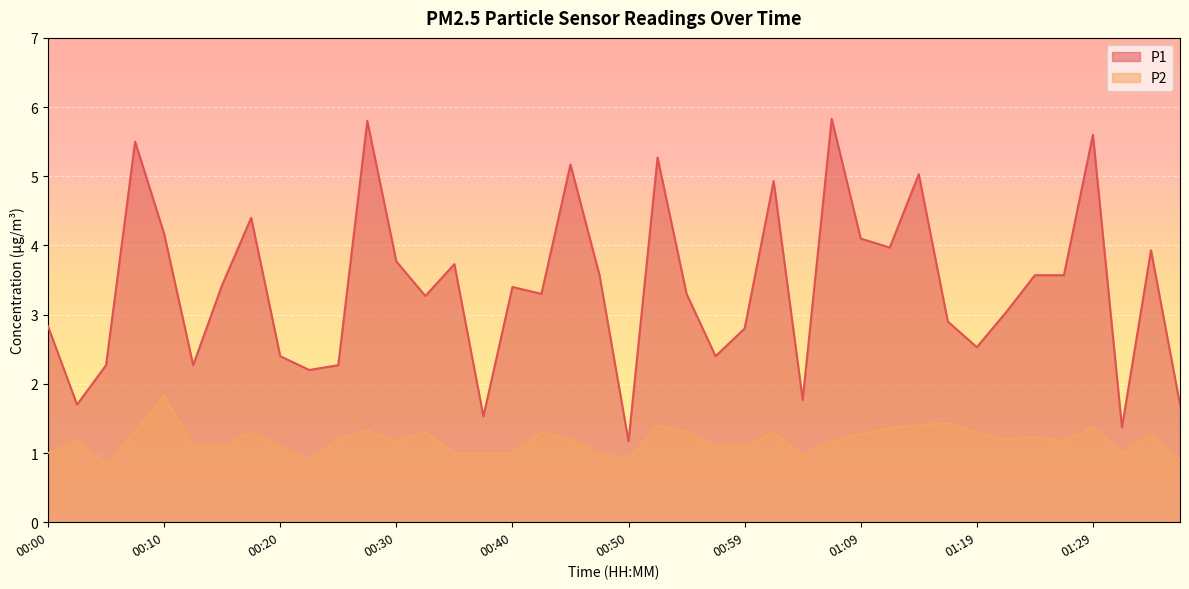

List the series in order of their peak value, highest first.

P1, P2